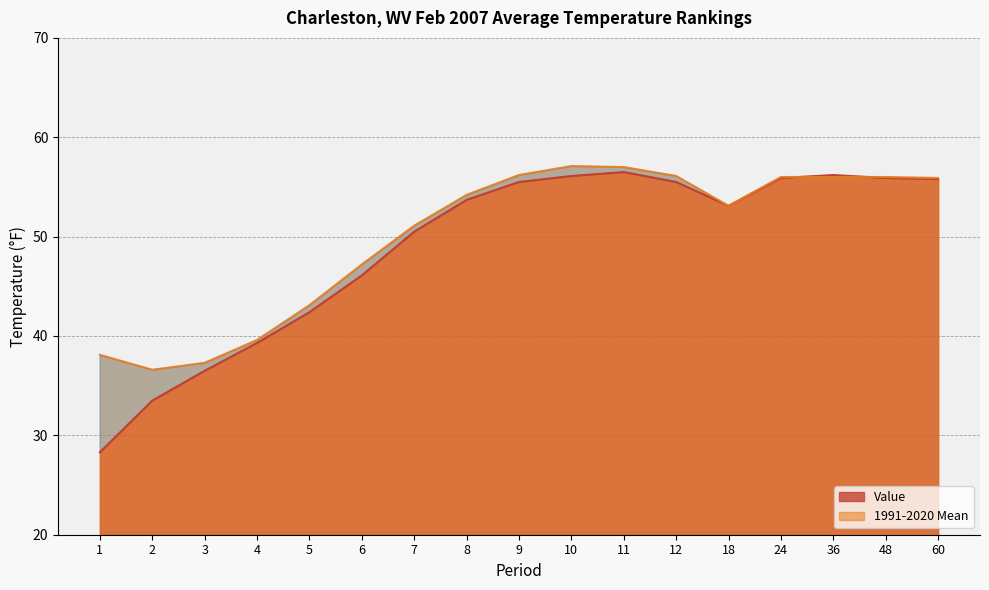

What is the value of the Value point at the 2nd from the left?

33.5